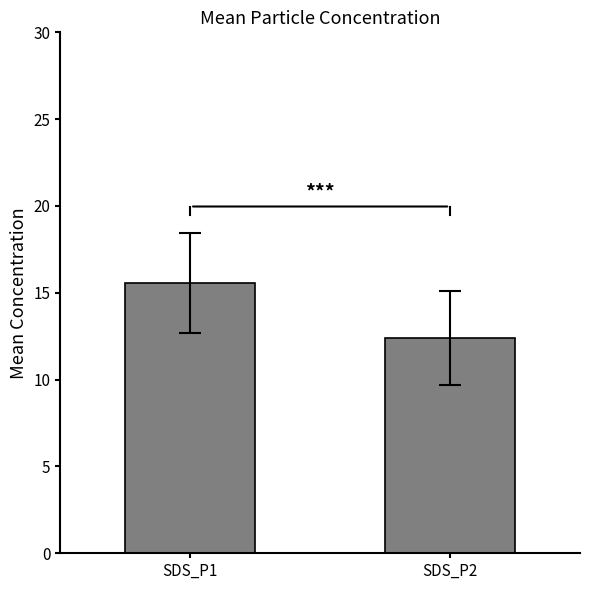

The chart shows a value of 21.7 at SDS_P1. True or false?

False